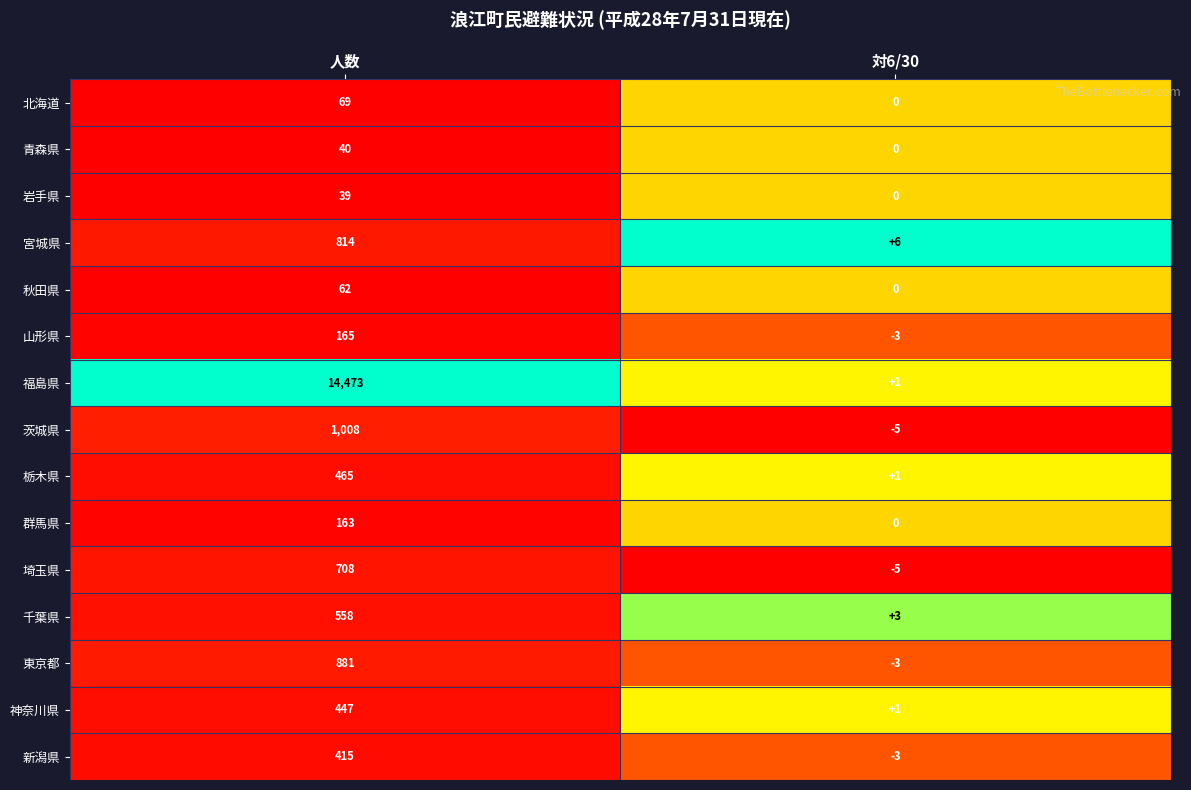

True or false: 秋田県 has a value of 102 at 人数.

False